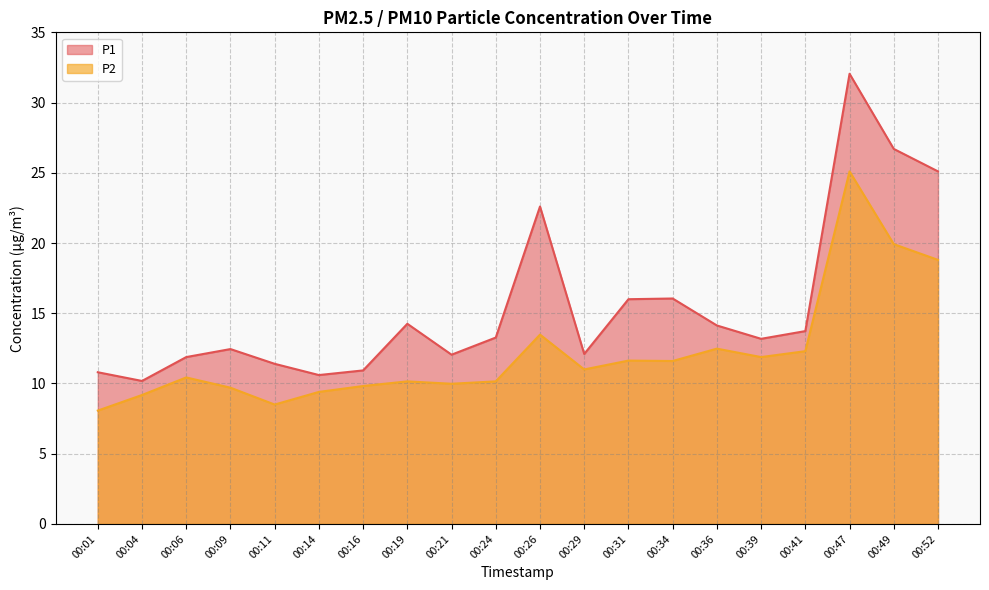

True or false: P2 and P1 cross at least once.

False